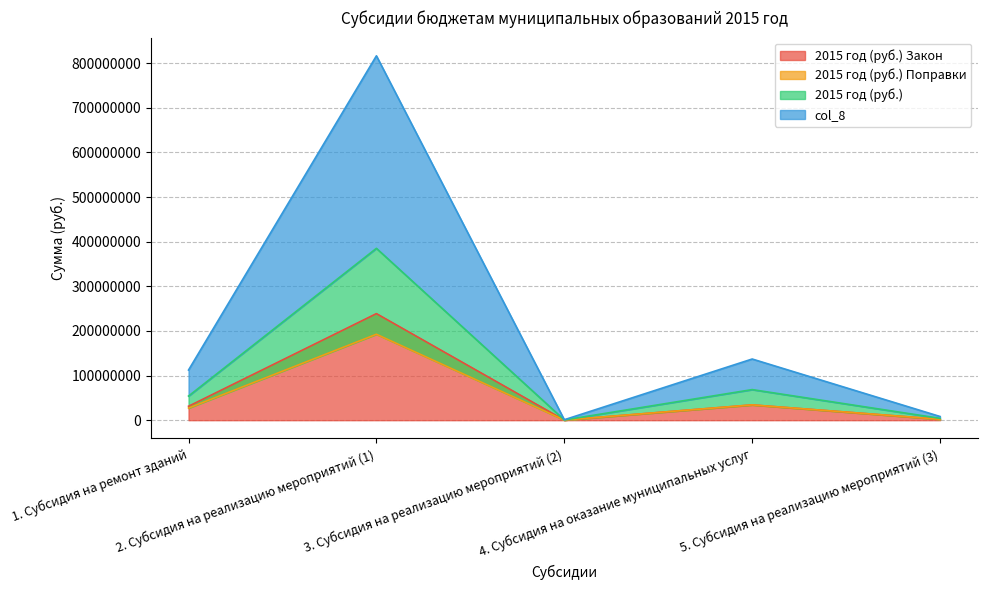

At which category is the sum across all series the highest?

2. Субсидия на реализацию мероприятий (1)